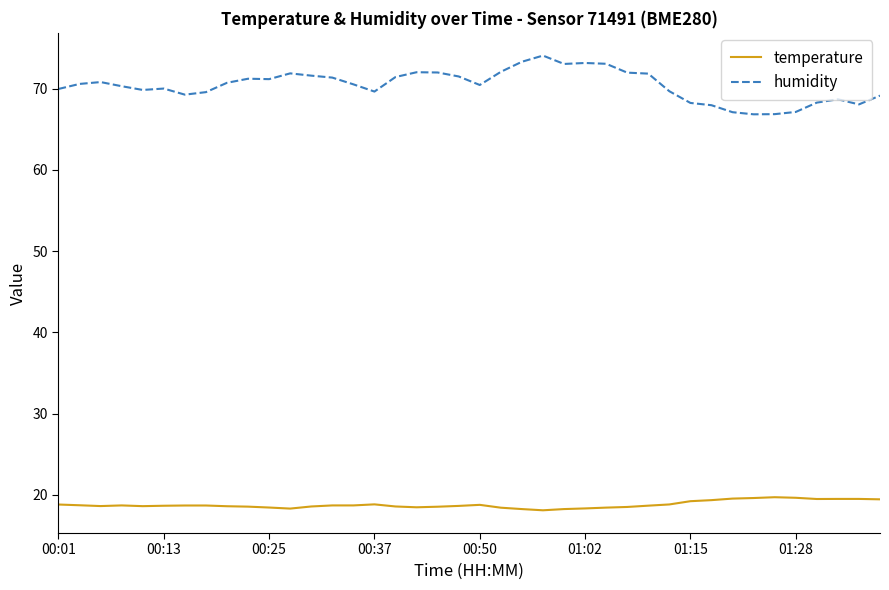

What is the lowest value of the temperature series?

18.1